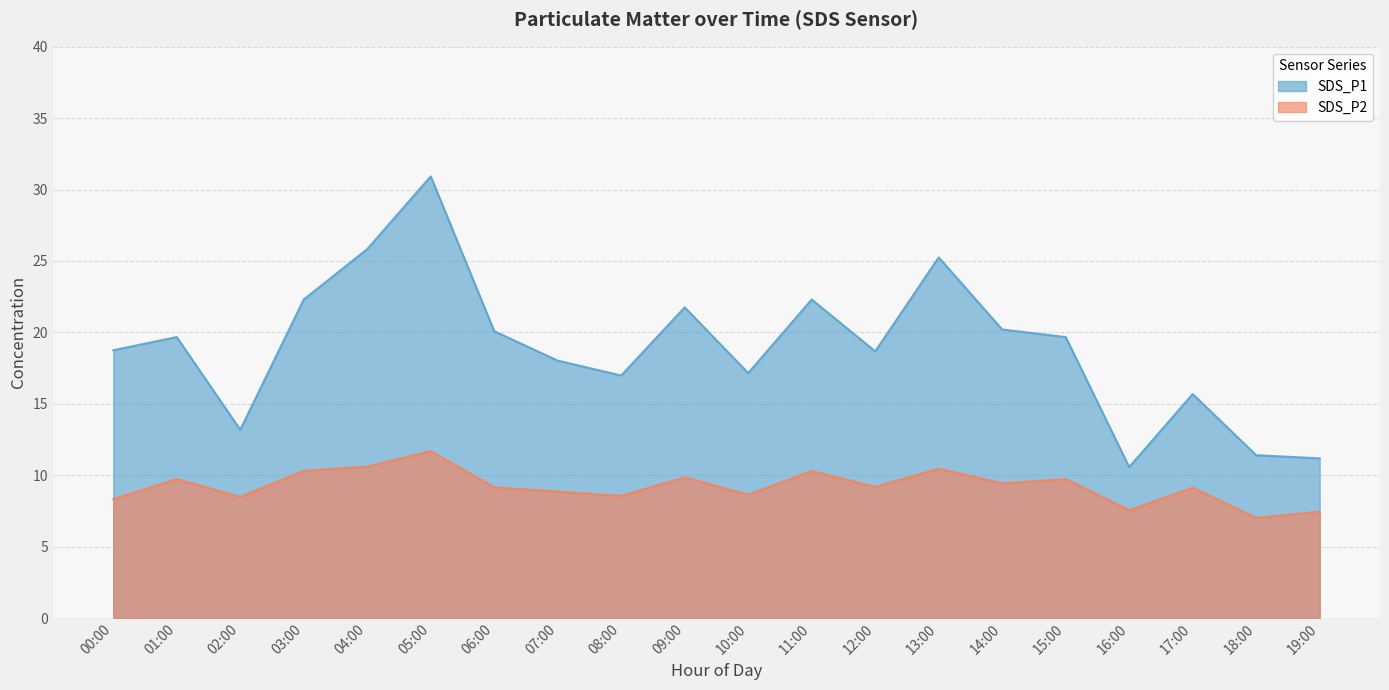

Which has a higher value, 02:00 or 13:00?

13:00